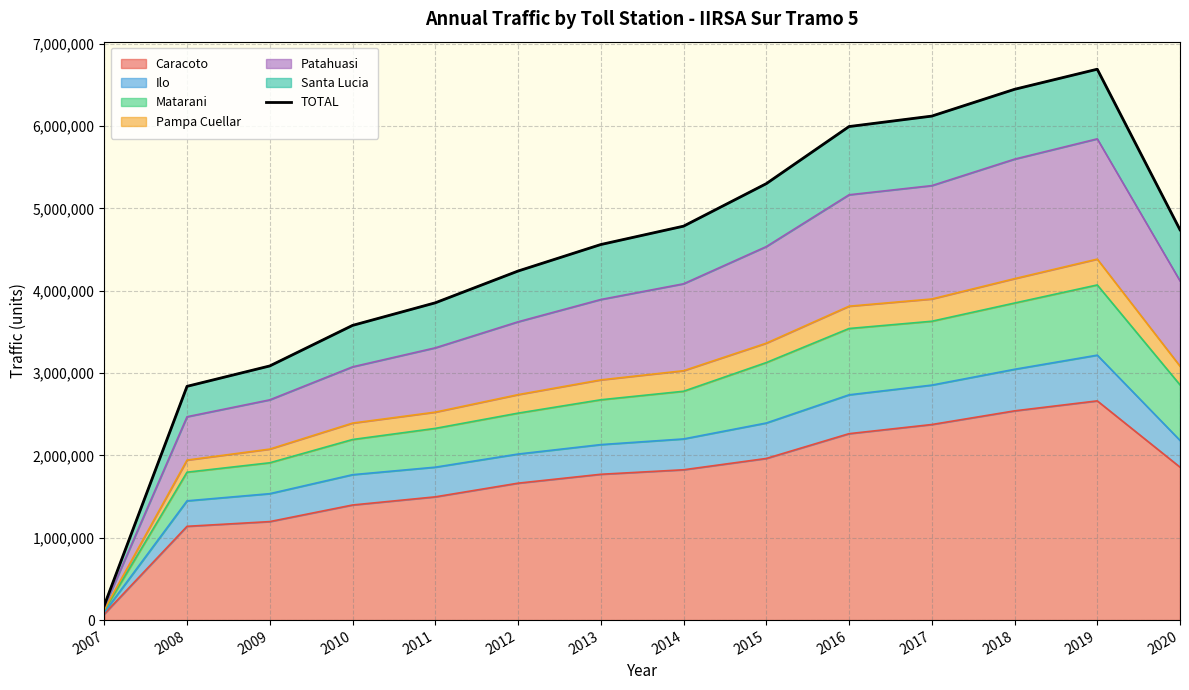

Between 2010 and 2008, which is larger?

2010